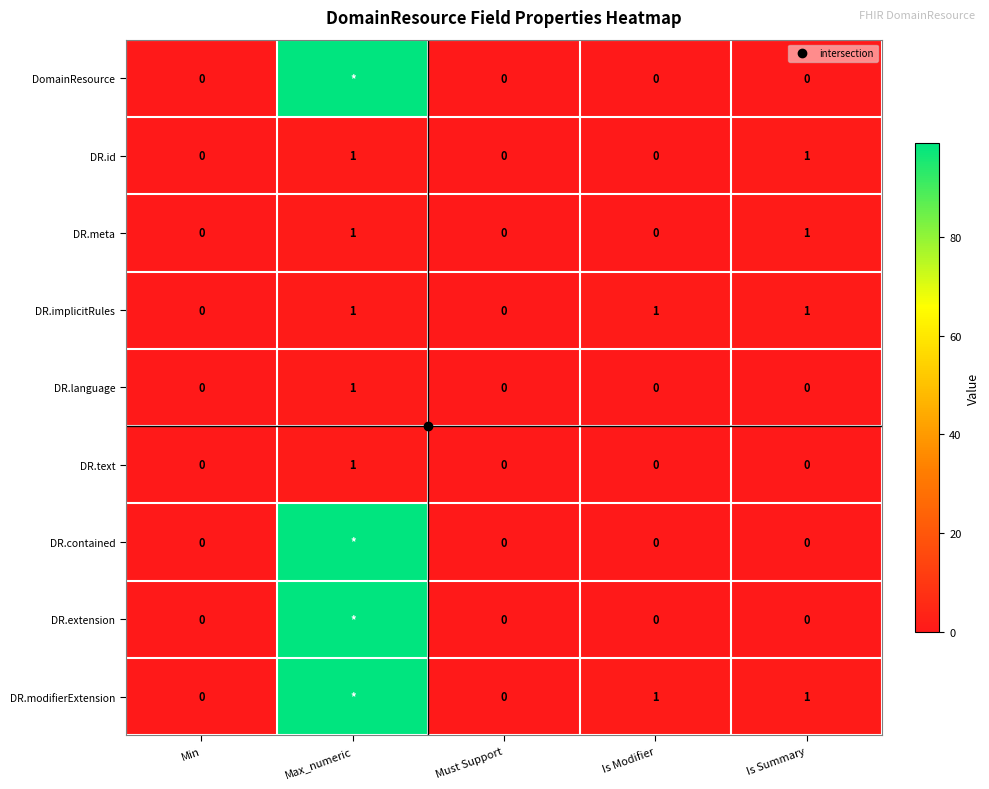

At how many categories does at least one series exceed 79?

1